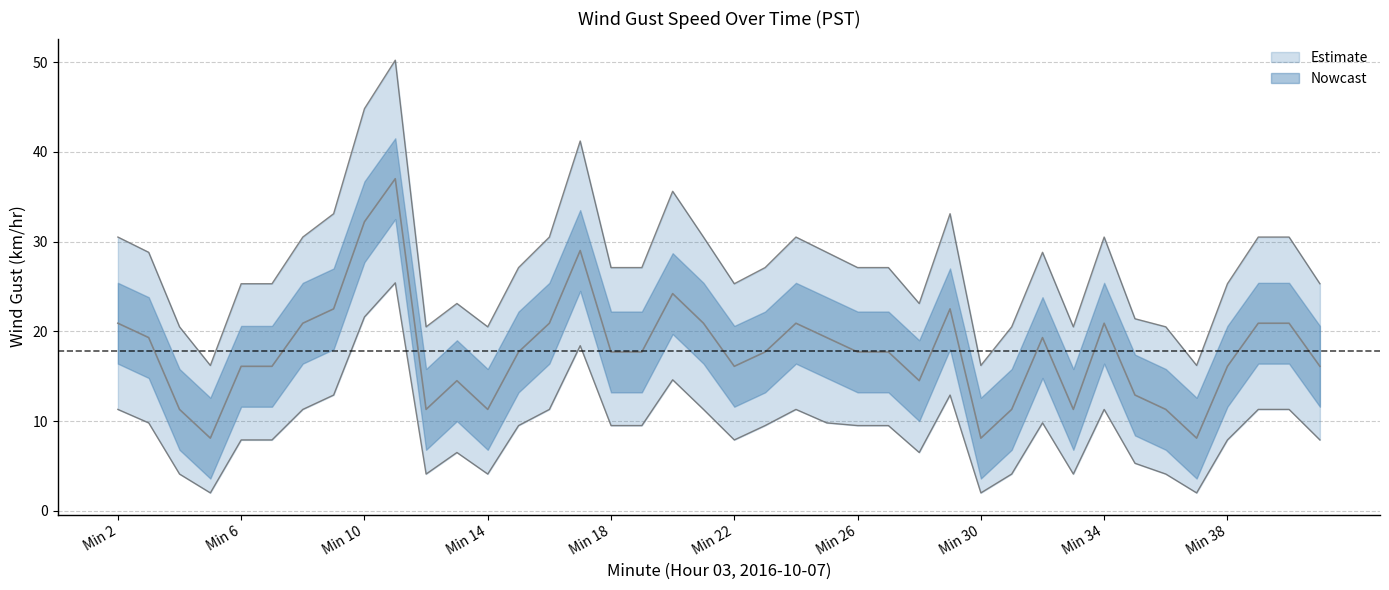

What is the spread (max minus min) of values at Min 26?

17.6